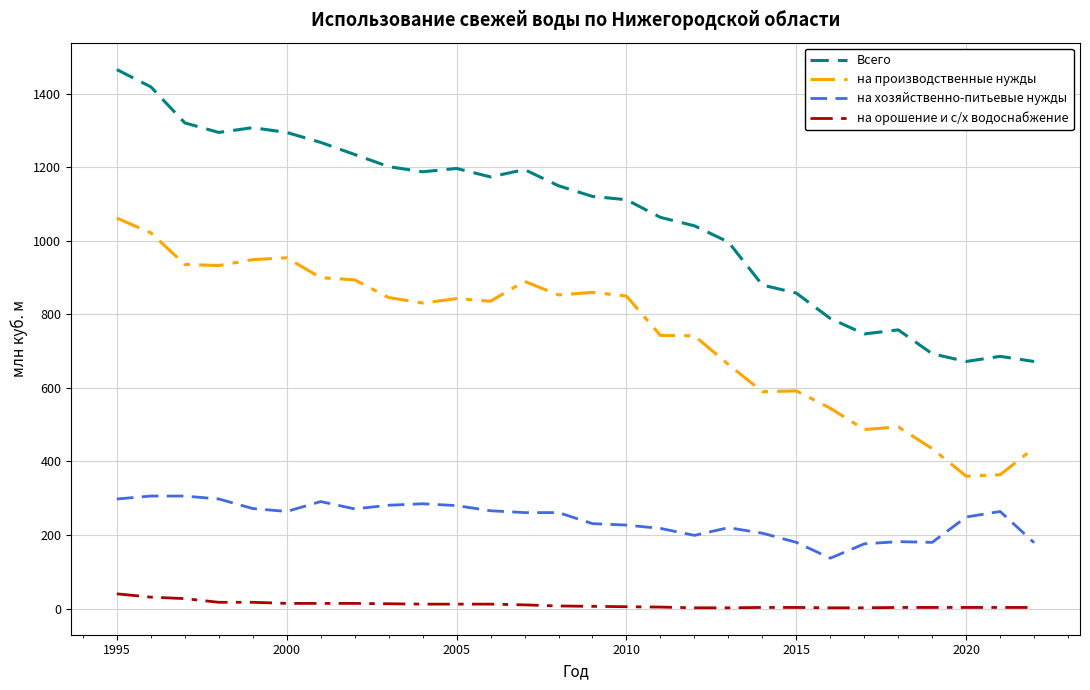

What are all the series names shown in the legend?

Всего, на производственные нужды, на хозяйственно-питьевые нужды, на орошение и с/х водоснабжение